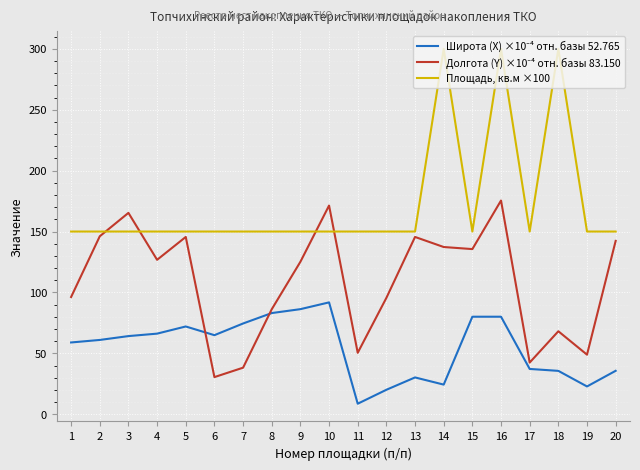

How many distinct data groups are displayed?

3